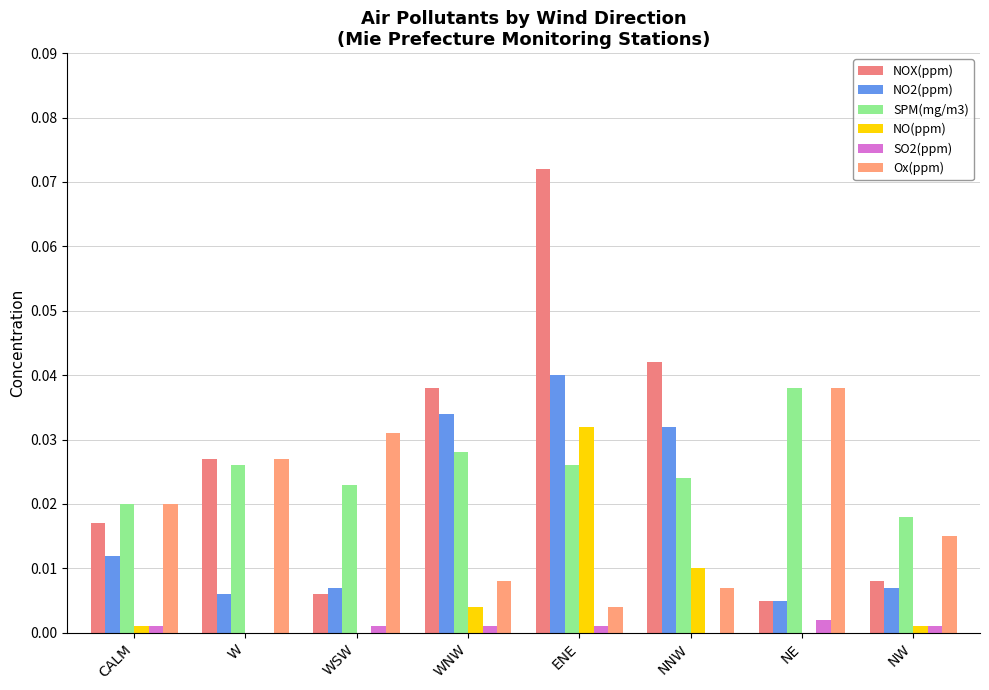

How many data points does each series have?

8